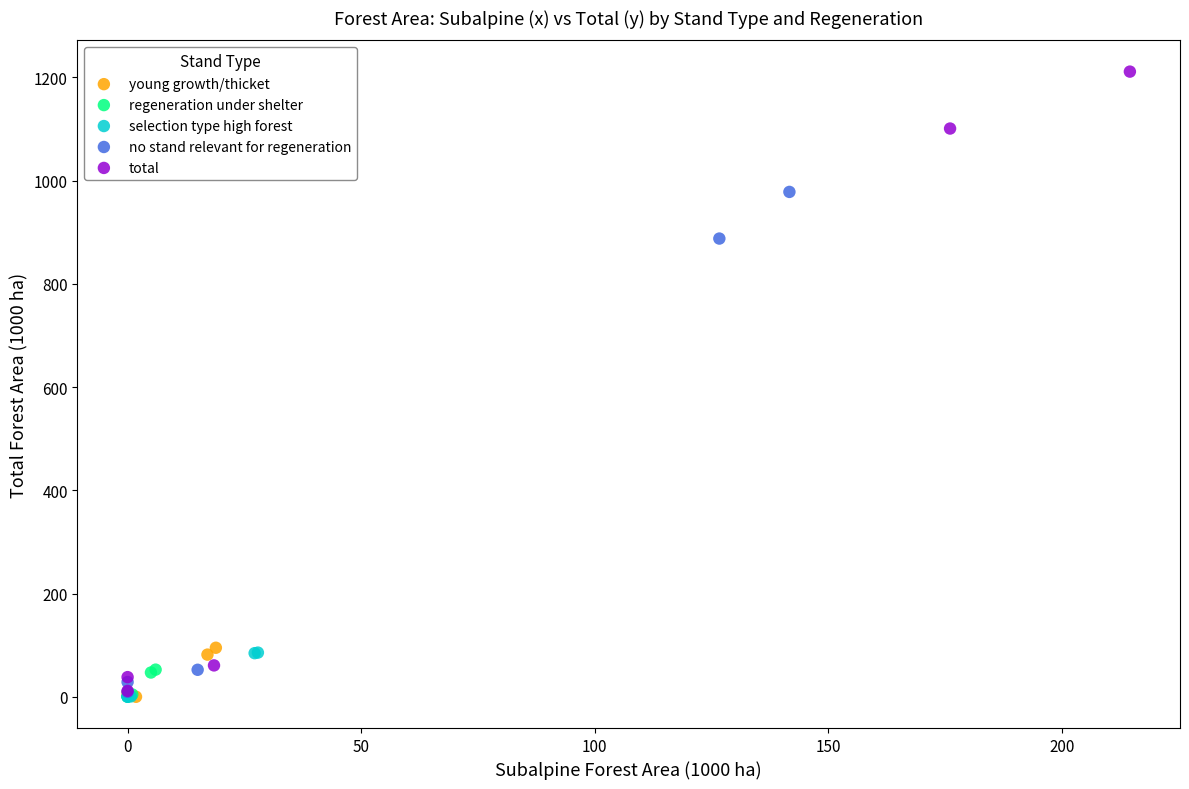

Which series has the largest Y range (max minus min)?

total